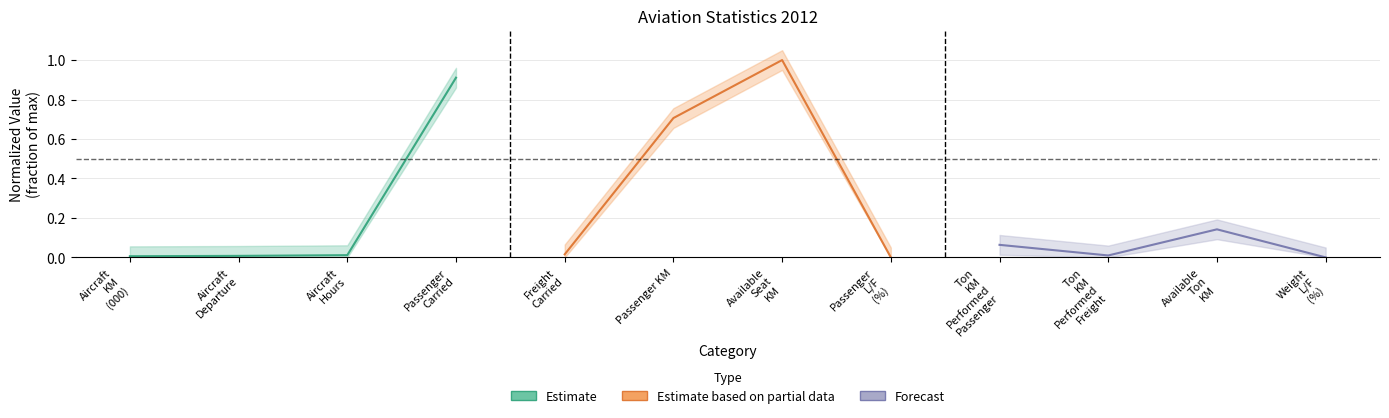

Rank the series by their average value, from highest to lowest.

Estimate based on partial data, Estimate, Forecast